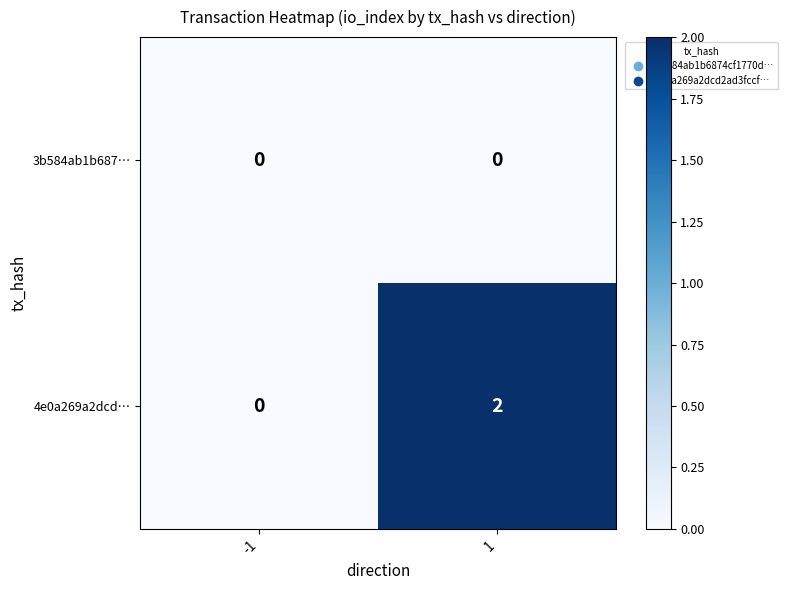

Reading left to right, transcribe all the data shown in this chart.

3b584ab1b687…: -1=0	1=0
4e0a269a2dcd…: -1=0	1=2